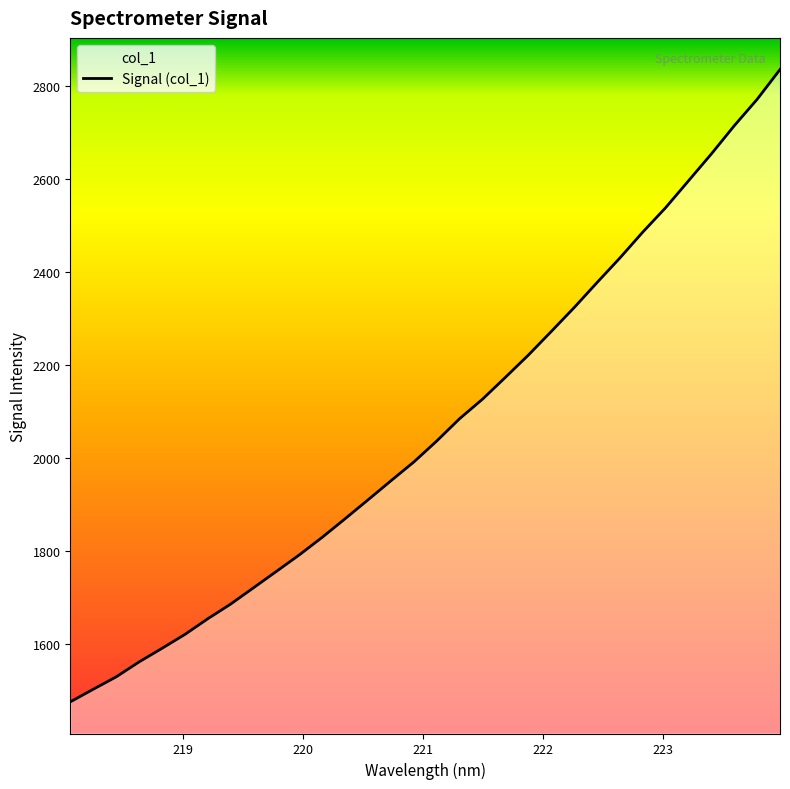

What is the value of the 5th point from the left?

1590.3